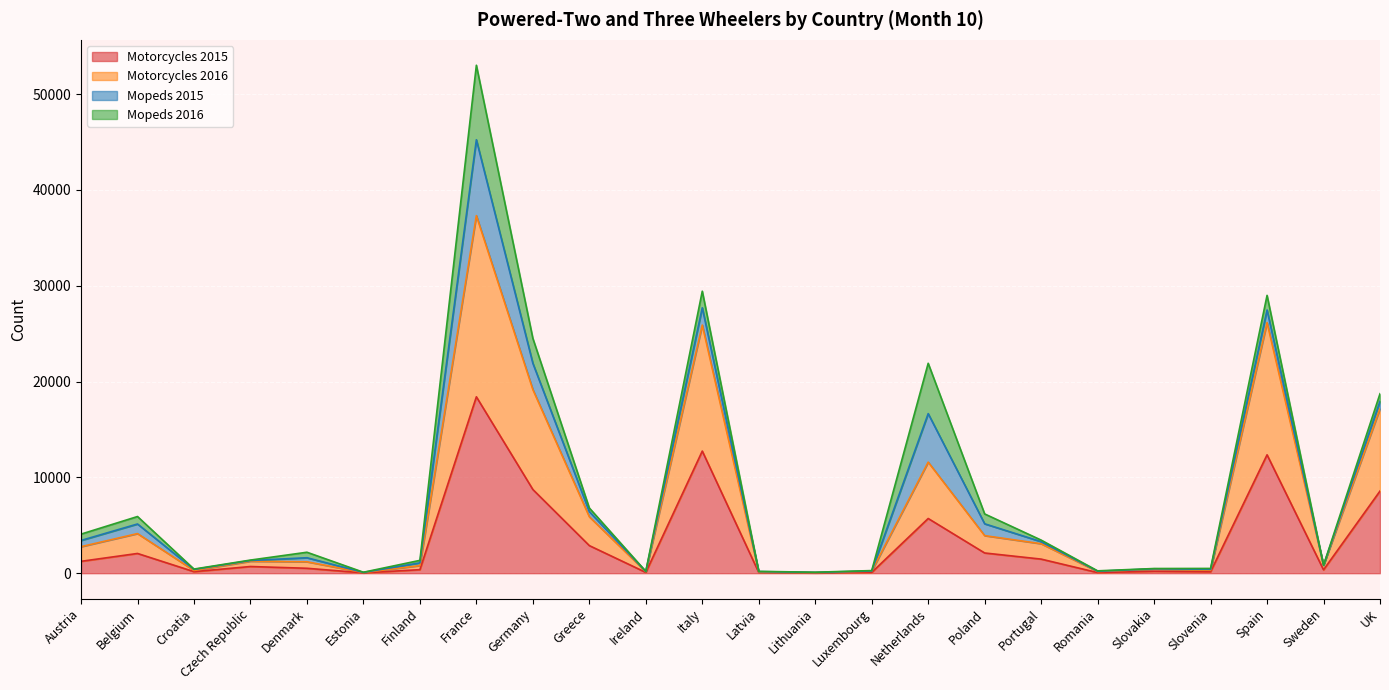

Which category has the highest value across all series?

France